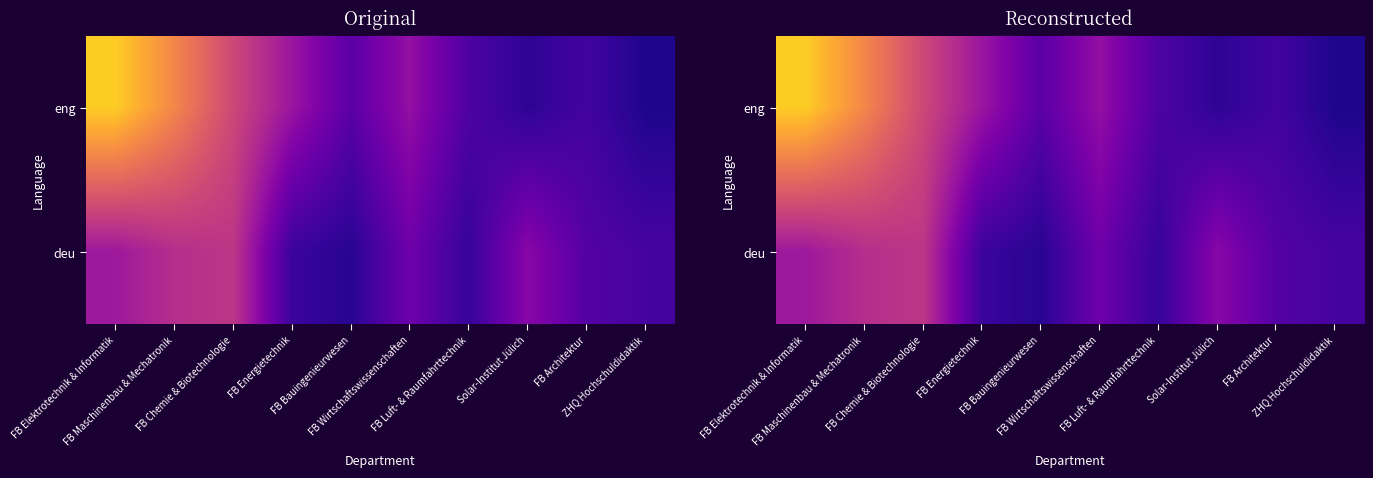

What is the sum of all eng values?

25.8